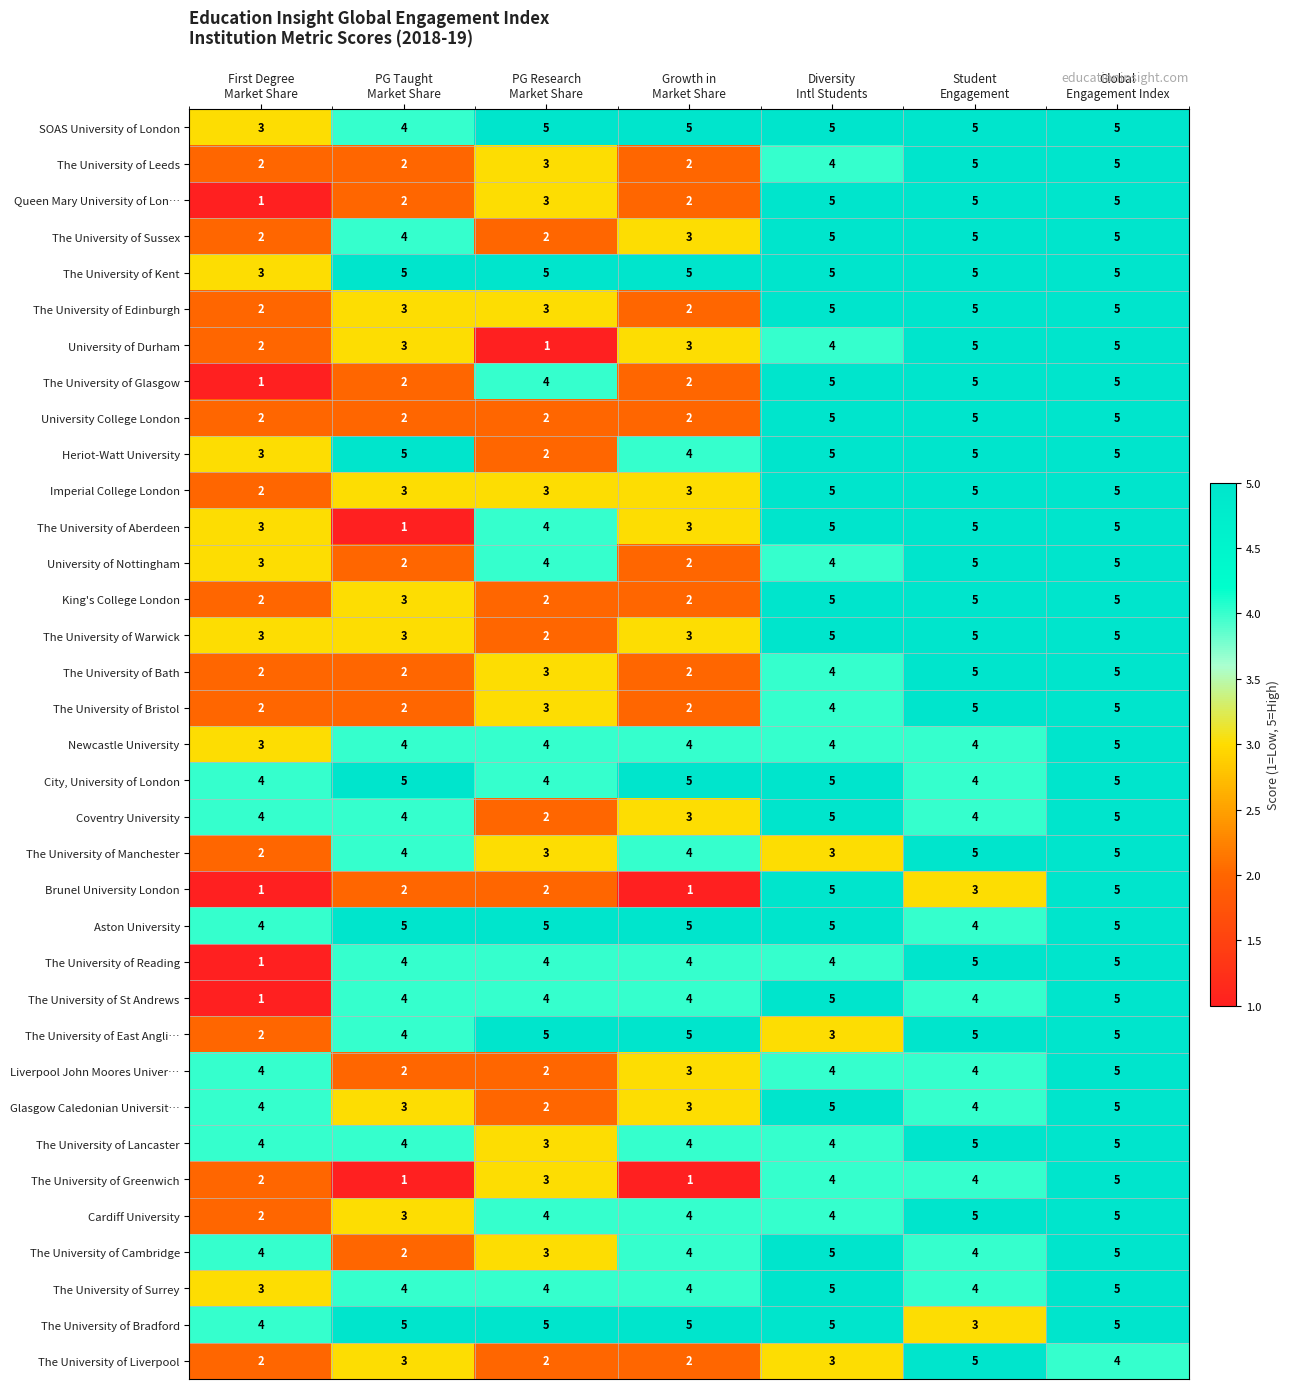

Count the The University of Leeds values in the range 2 to 5.

7